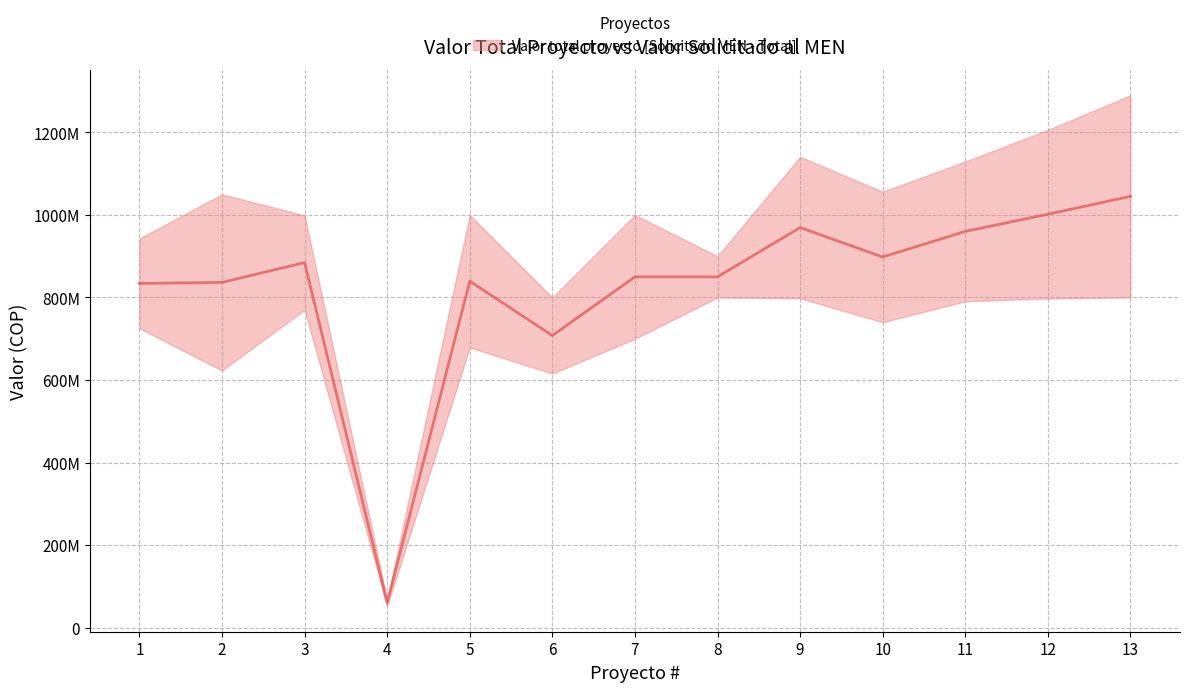

Does the chart display data point markers on the line(s)?

No